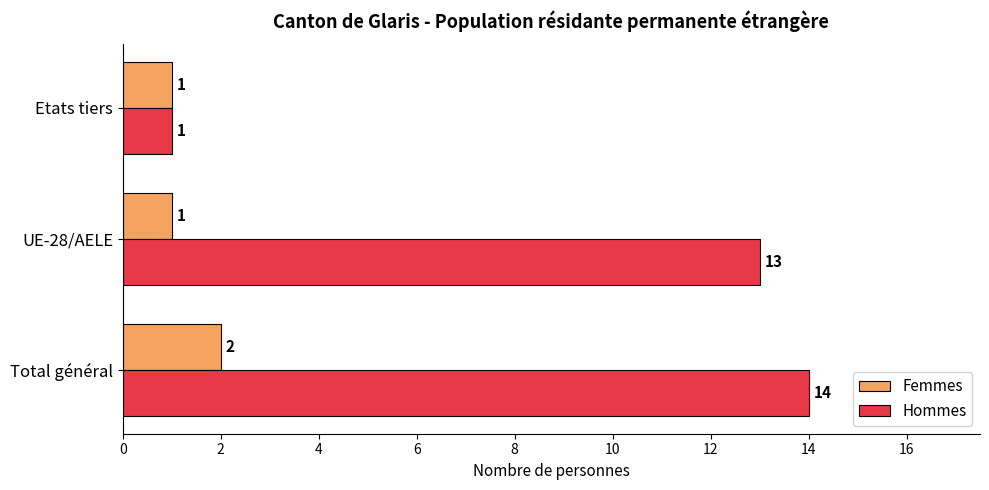

Which category has the highest value in the Femmes series?

Total général